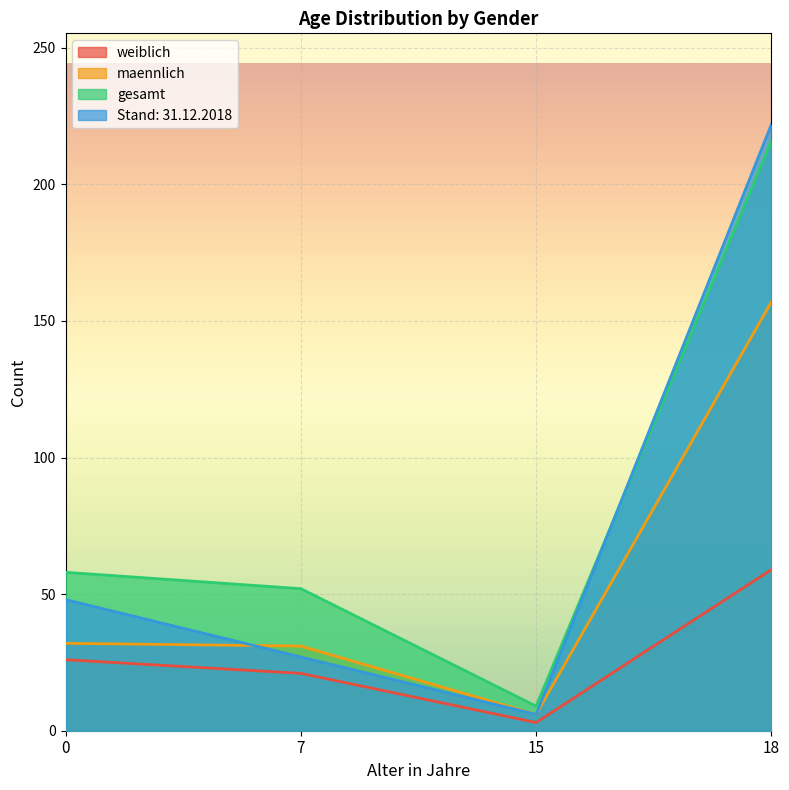

What is the difference between the maennlich values at 15 and 7?

25